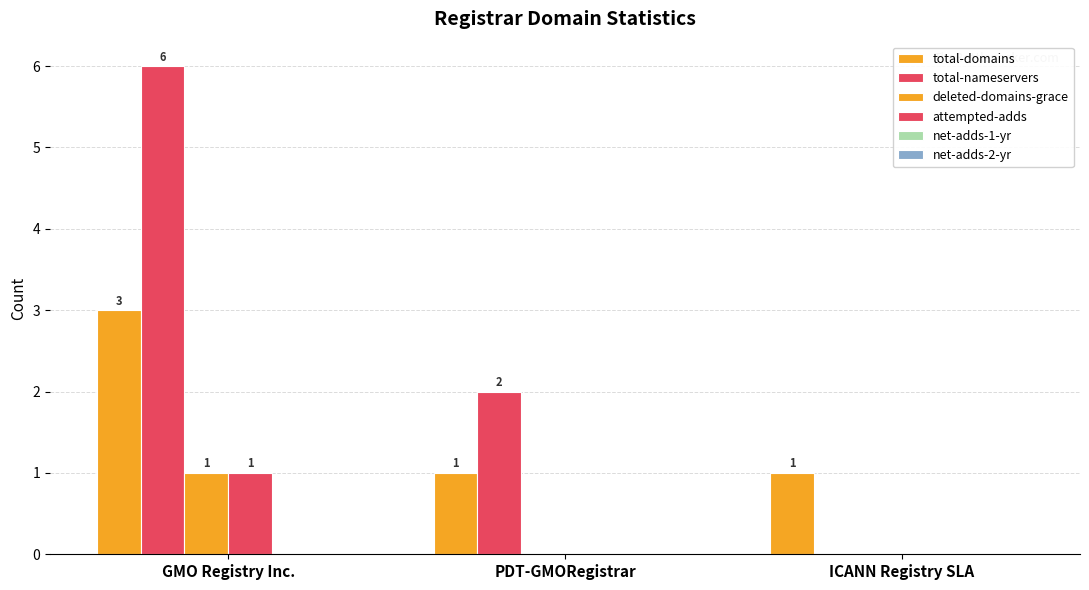

Which series has the largest total across all categories?

total-nameservers